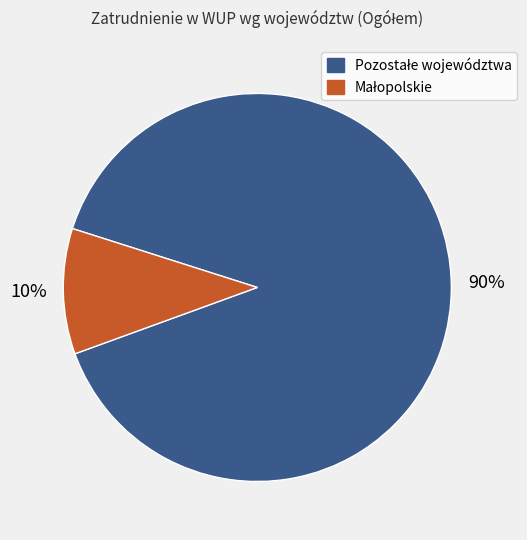

Is there any slice that represents more than half of the pie?

Yes